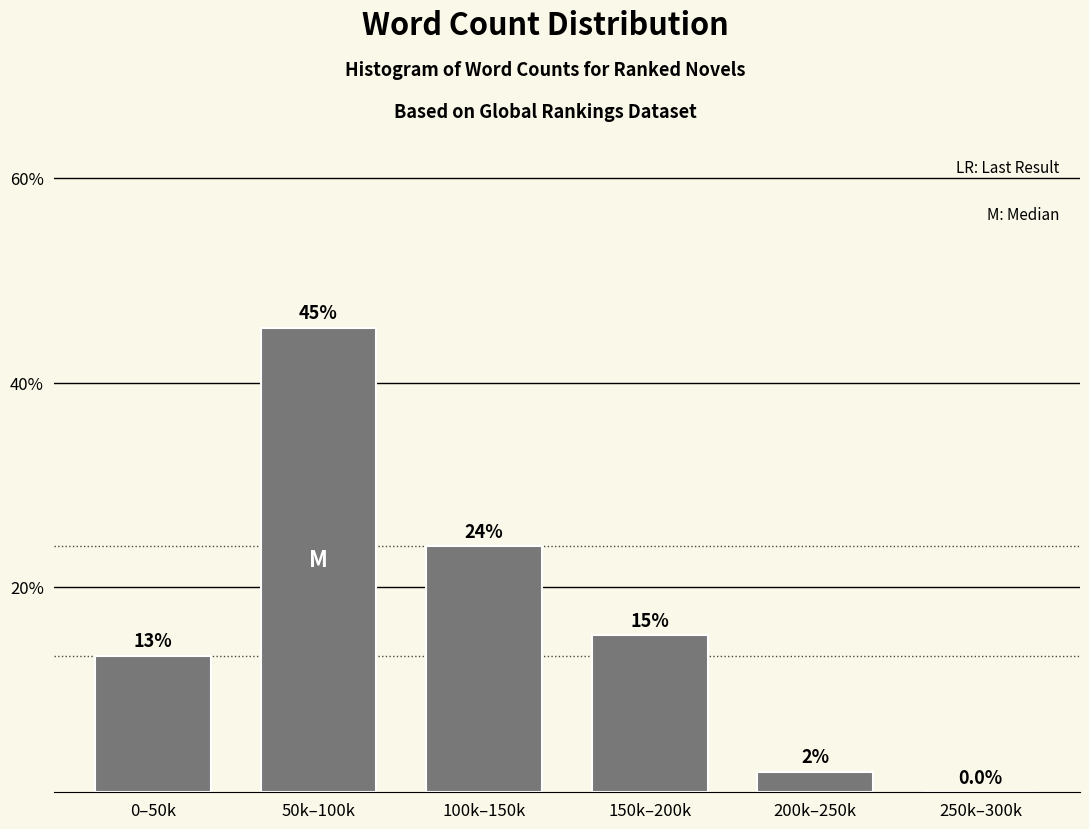

Reading left to right, list all the values displayed in this chart.

0–50k=13.3	50k–100k=45.3	100k–150k=24.0	150k–200k=15.3	200k–250k=2.0	250k–300k=0.0